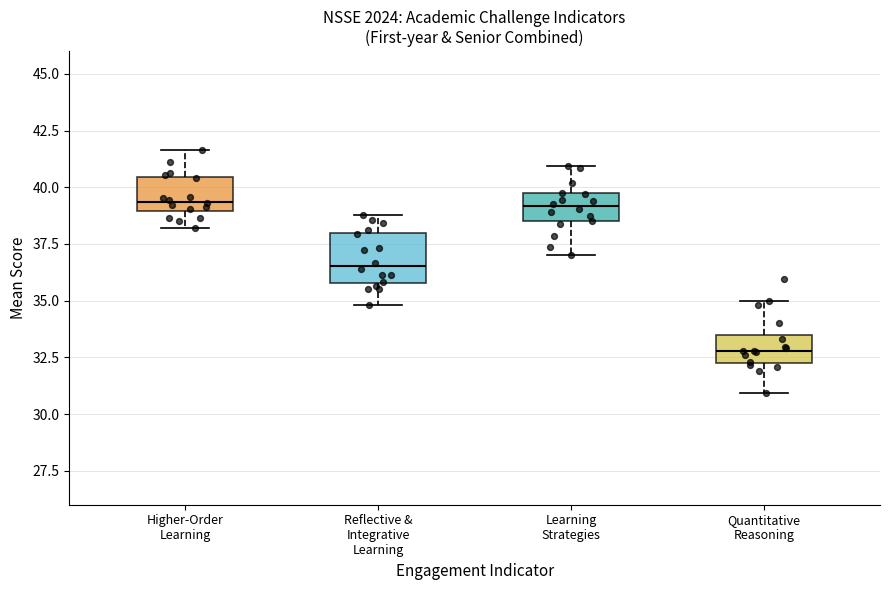

Which box is the tallest, from its lower edge to its upper edge?

Reflective & Integrative Learning